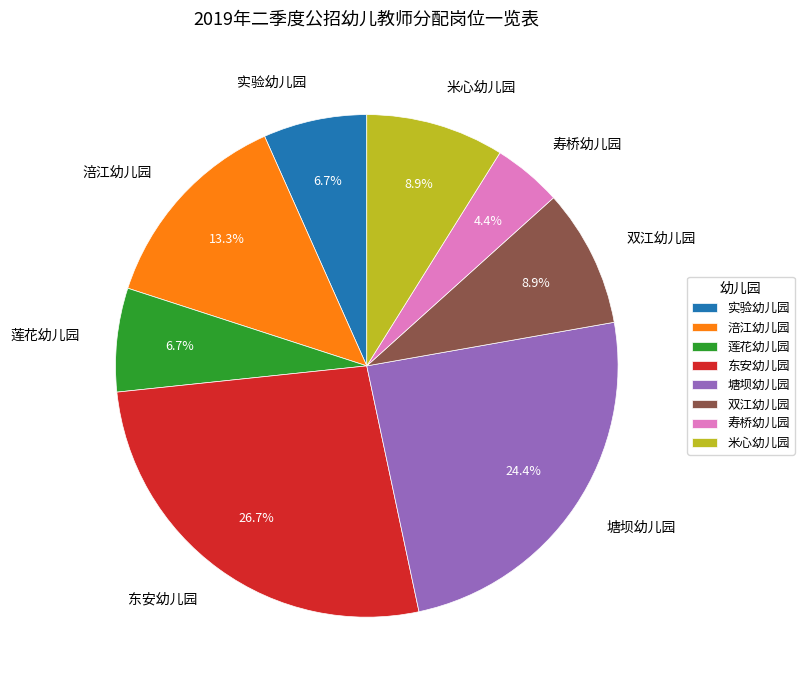

Between 寿桥幼儿园 and 米心幼儿园, which is larger?

米心幼儿园